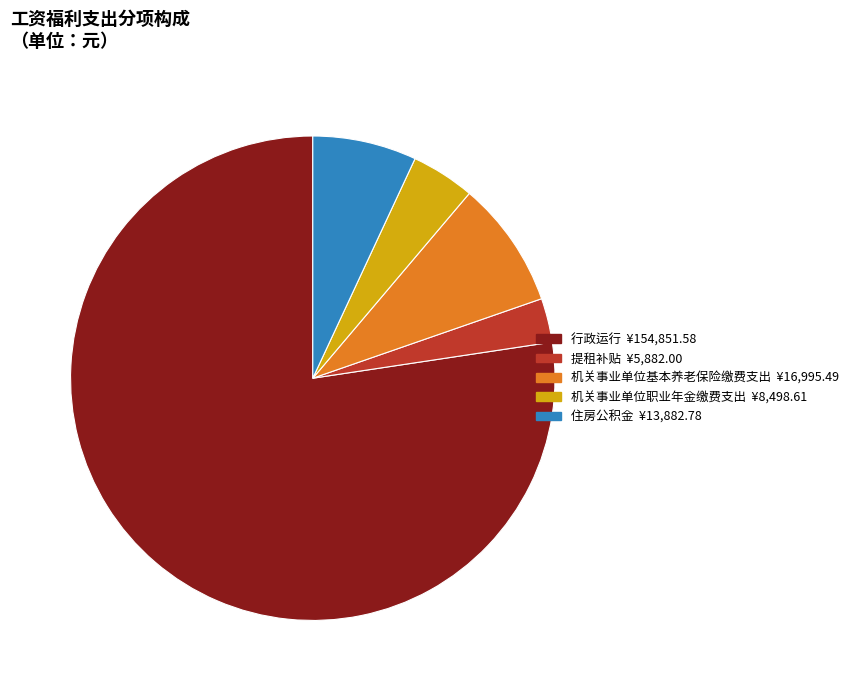

Does any single category account for the majority?

Yes